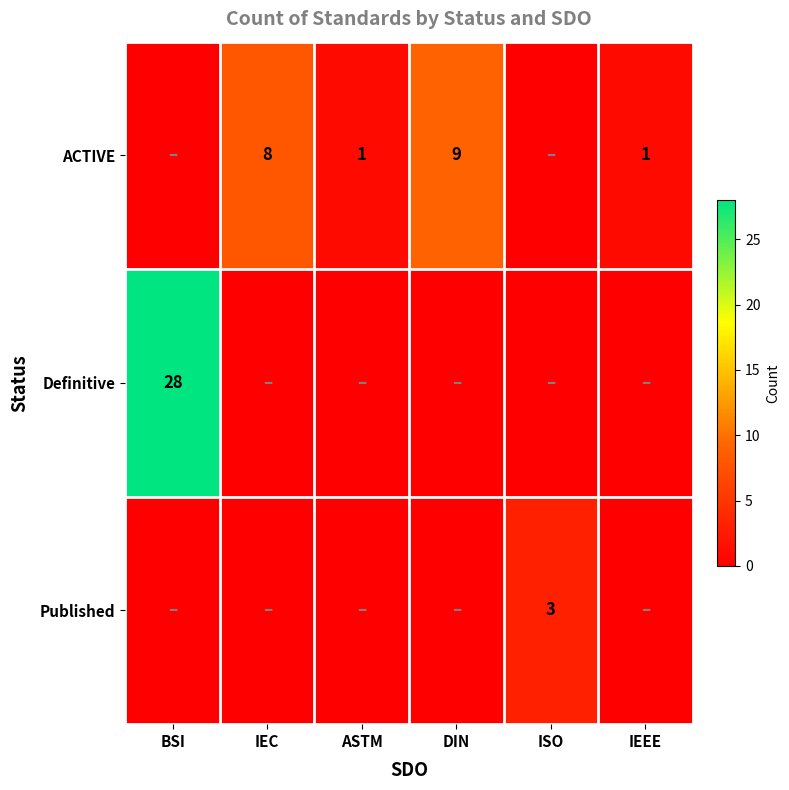

How many distinct data groups are displayed?

3